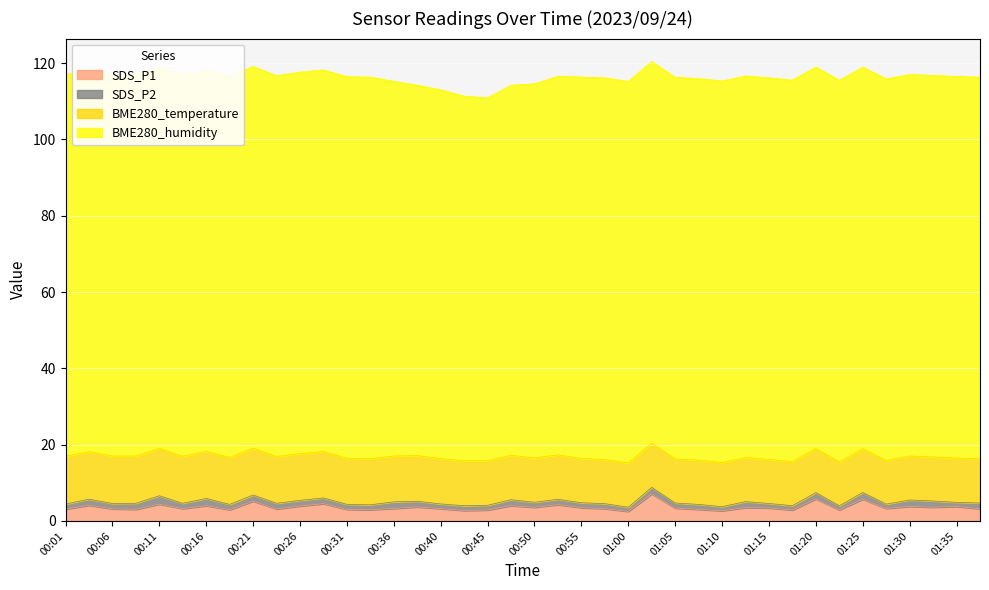

Reading left to right, what are all the values shown in this chart?

SDS_P1: 00:01=3.1	00:04=4.1	00:06=3.2	00:09=3.0	00:11=4.4	00:14=3.2	00:16=4.0	00:18=2.9	00:21=5.2	00:23=3.1	00:26=3.9	00:28=4.5	00:31=3.0	00:33=2.9	00:36=3.3	00:38=3.7	00:40=3.2	00:43=2.7	00:45=2.9	00:48=4.0	00:50=3.6	00:53=4.3	00:55=3.5	00:58=3.2	01:00=2.5	01:03=7.1	01:05=3.4	01:08=3.0	01:10=2.7	01:13=3.5	01:15=3.4	01:18=2.9	01:20=5.8	01:23=2.9	01:25=5.7	01:27=3.3	01:30=3.8	01:32=3.6	01:35=3.8	01:37=3.2
SDS_P2: 00:01=1.3	00:04=1.6	00:06=1.4	00:09=1.6	00:11=2.2	00:14=1.4	00:16=1.9	00:18=1.4	00:21=1.6	00:23=1.5	00:26=1.5	00:28=1.5	00:31=1.3	00:33=1.3	00:36=1.7	00:38=1.5	00:40=1.2	00:43=1.3	00:45=1.2	00:48=1.6	00:50=1.3	00:53=1.4	00:55=1.3	00:58=1.3	01:00=1.1	01:03=1.7	01:05=1.3	01:08=1.3	01:10=1.1	01:13=1.6	01:15=1.2	01:18=1.1	01:20=1.7	01:23=1.1	01:25=1.8	01:27=1.1	01:30=1.7	01:32=1.6	01:35=1.1	01:37=1.5
BME280_temperature: 00:01=12.5	00:04=12.4	00:06=12.4	00:09=12.4	00:11=12.4	00:14=12.3	00:16=12.3	00:18=12.3	00:21=12.3	00:23=12.3	00:26=12.3	00:28=12.2	00:31=12.1	00:33=12.1	00:36=12.0	00:38=12.0	00:40=11.9	00:43=11.8	00:45=11.7	00:48=11.7	00:50=11.6	00:53=11.6	00:55=11.6	00:58=11.6	01:00=11.6	01:03=11.6	01:05=11.6	01:08=11.6	01:10=11.6	01:13=11.6	01:15=11.6	01:18=11.6	01:20=11.5	01:23=11.5	01:25=11.5	01:27=11.5	01:30=11.5	01:32=11.6	01:35=11.6	01:37=11.6
BME280_humidity: 00:01=100.0	00:04=100.0	00:06=100.0	00:09=100.0	00:11=100.0	00:14=100.0	00:16=100.0	00:18=100.0	00:21=100.0	00:23=99.8	00:26=100.0	00:28=100.0	00:31=100.0	00:33=100.0	00:36=98.2	00:38=97.1	00:40=96.7	00:43=95.6	00:45=95.1	00:48=97.0	00:50=98.1	00:53=99.2	00:55=100.0	00:58=100.0	01:00=100.0	01:03=100.0	01:05=100.0	01:08=100.0	01:10=100.0	01:13=100.0	01:15=100.0	01:18=100.0	01:20=100.0	01:23=100.0	01:25=100.0	01:27=100.0	01:30=100.0	01:32=100.0	01:35=100.0	01:37=100.0